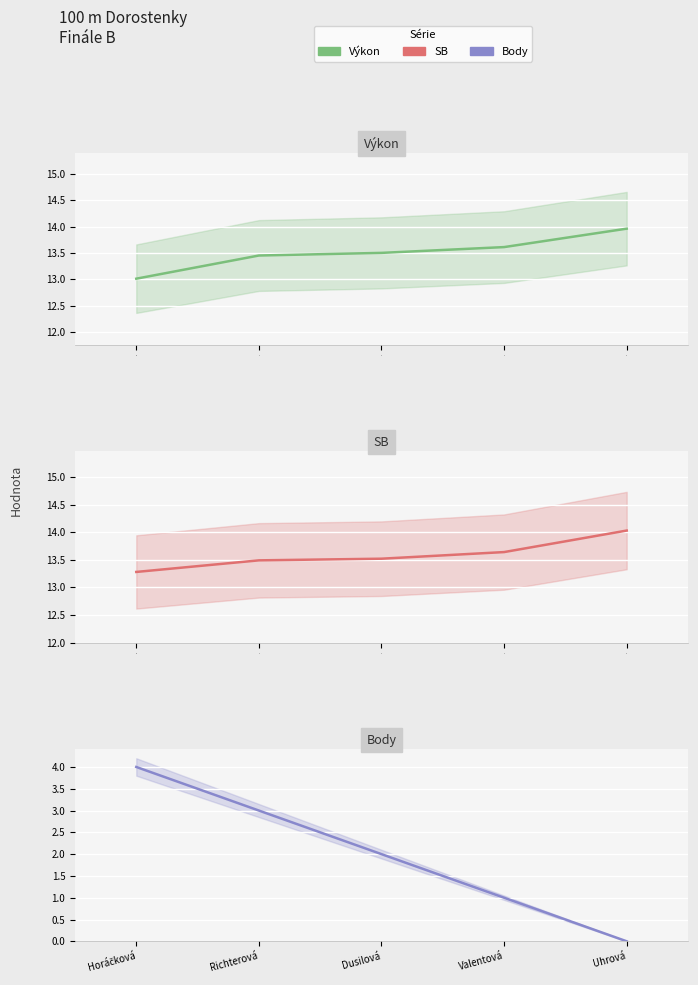

How many lines are shown in the chart?

3